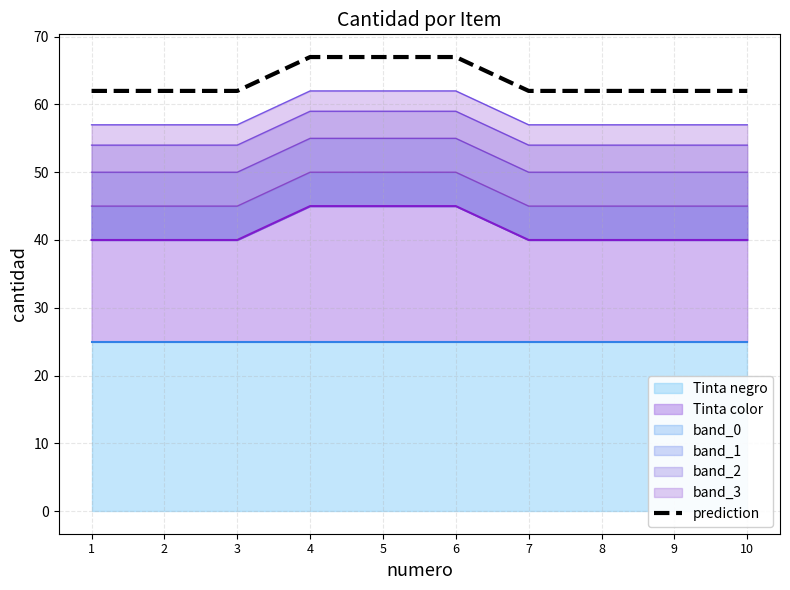

Reading left to right, what are all the values shown in this chart?

1=62	2=62	3=62	4=67	5=67	6=67	7=62	8=62	9=62	10=62